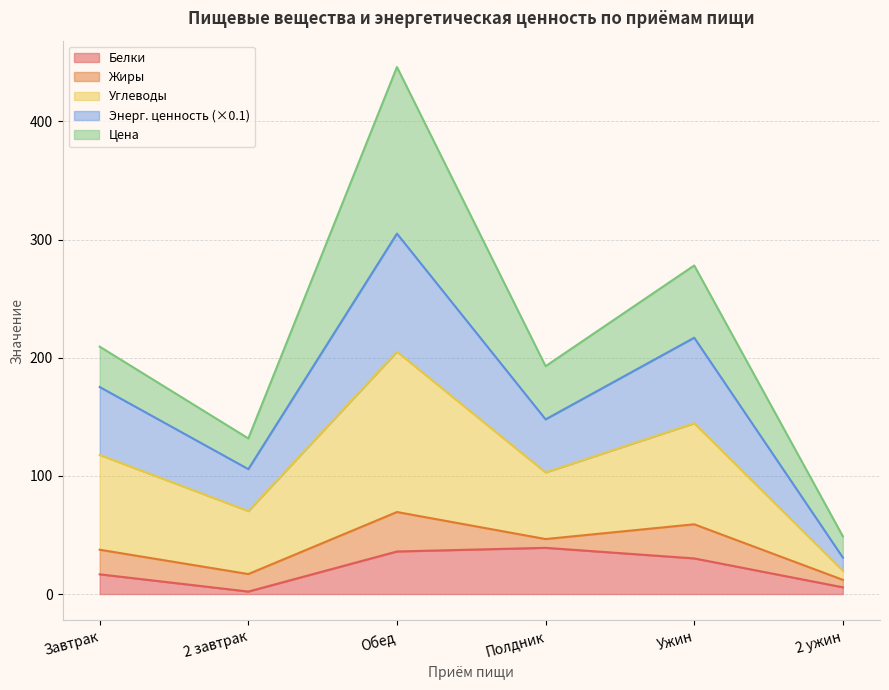

The Белки series shows 19.5 at Полдник. True or false?

False